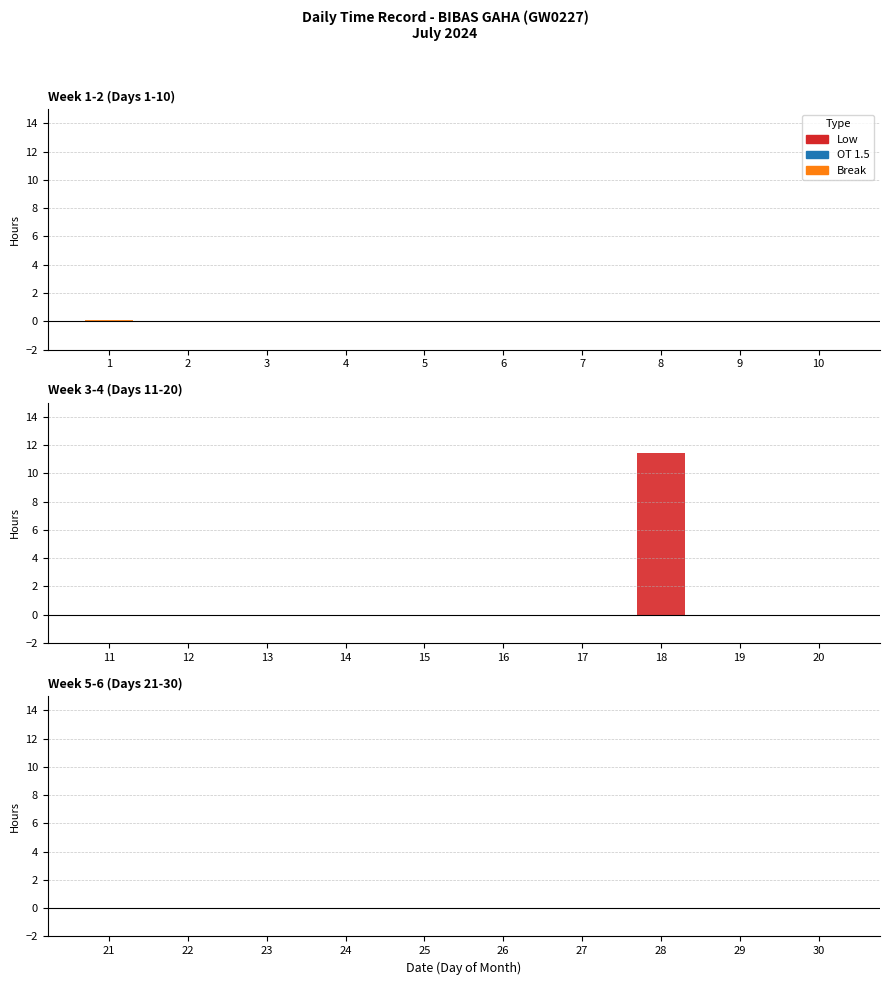

How many groups of bars are there?

30